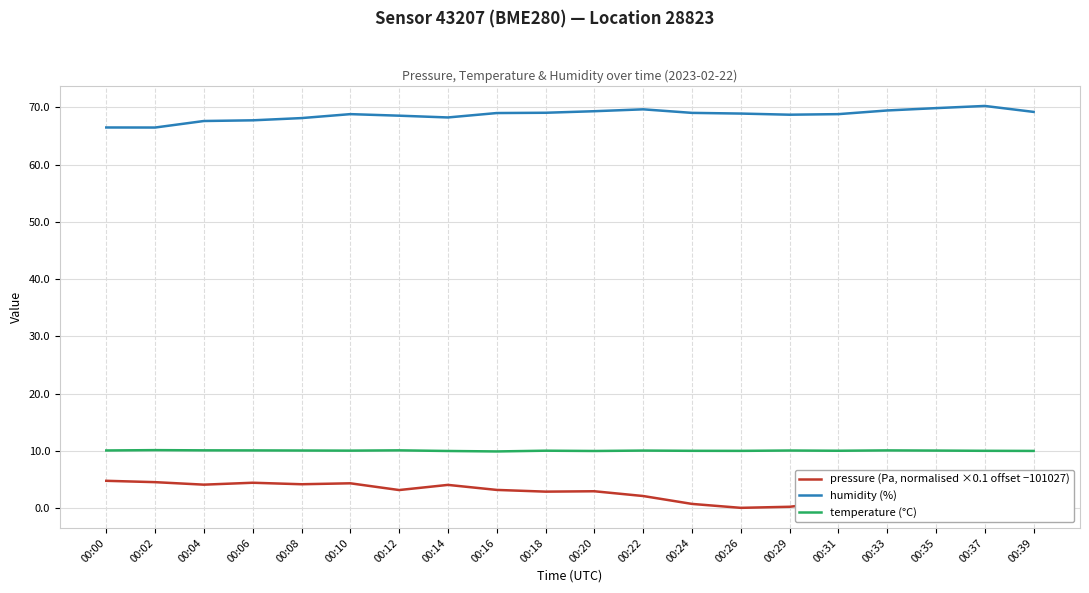

What is the difference between the maximum and minimum values in the humidity (%) series?

3.8